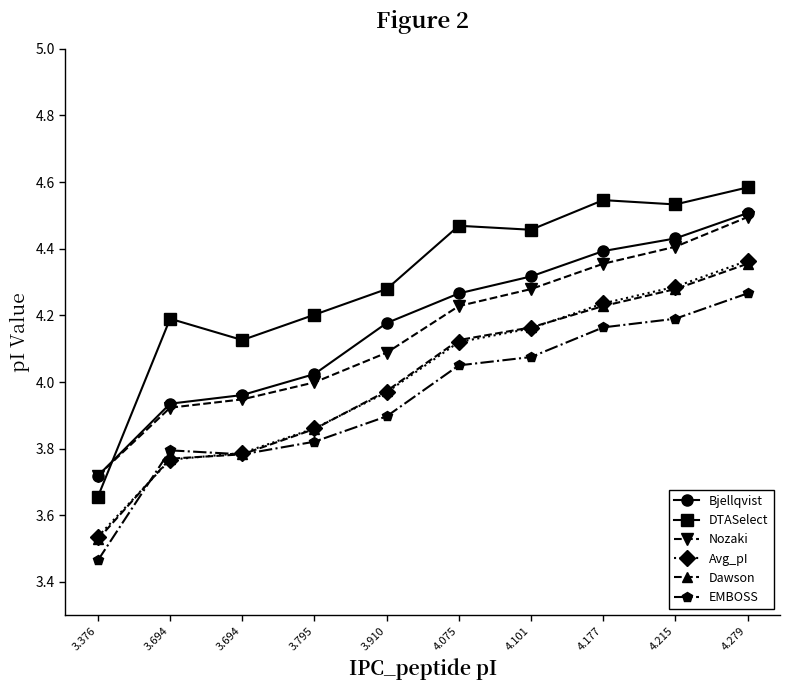

True or false: Dawson and Bjellqvist intersect in this chart.

False